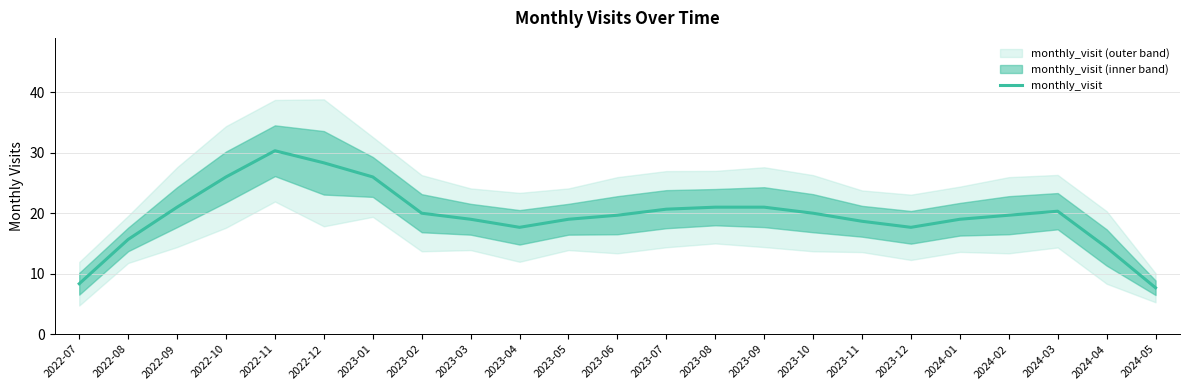

True or false: the data shows 15.7 at 2022-08.

True